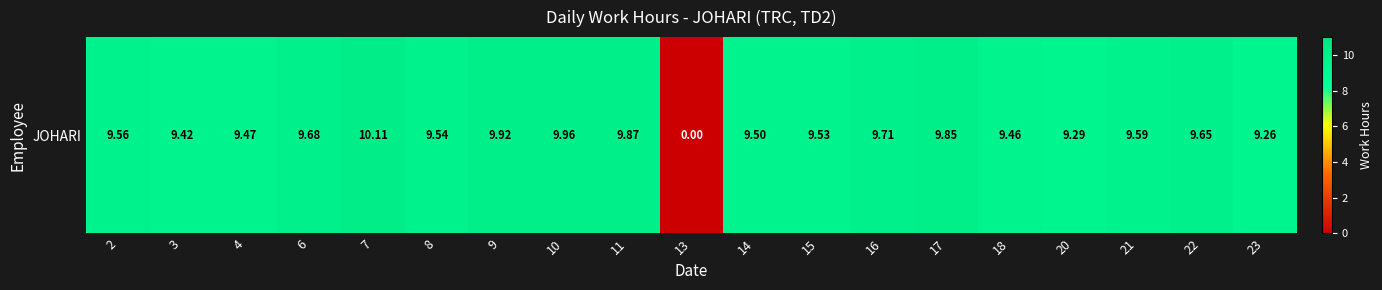

Reading left to right, what are all the values shown in this chart?

2=9.6	3=9.4	4=9.5	6=9.7	7=10.1	8=9.5	9=9.9	10=10.0	11=9.9	13=0.0	14=9.5	15=9.5	16=9.7	17=9.8	18=9.5	20=9.3	21=9.6	22=9.7	23=9.3